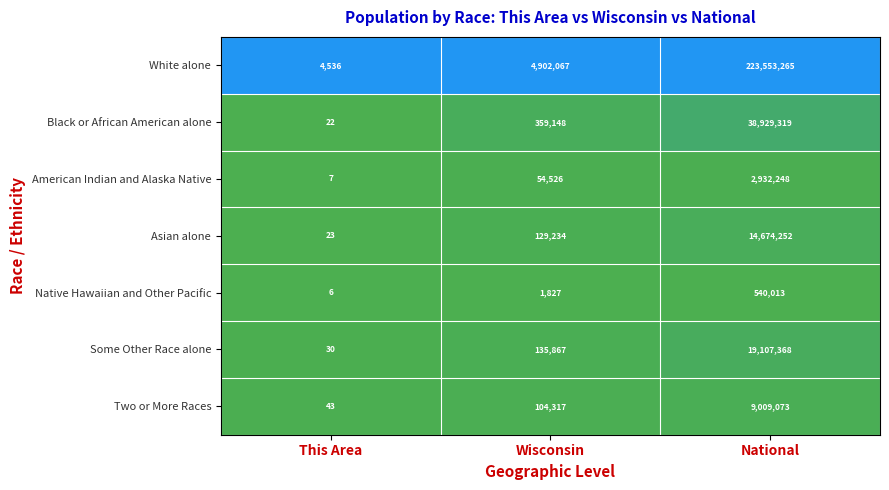

Reading left to right, transcribe all the data shown in this chart.

White alone: This Area=4536	Wisconsin=4902067	National=223553265
Black or African American alone: This Area=22	Wisconsin=359148	National=38929319
American Indian and Alaska Native: This Area=7	Wisconsin=54526	National=2932248
Asian alone: This Area=23	Wisconsin=129234	National=14674252
Native Hawaiian and Other Pacific: This Area=6	Wisconsin=1827	National=540013
Some Other Race alone: This Area=30	Wisconsin=135867	National=19107368
Two or More Races: This Area=43	Wisconsin=104317	National=9009073